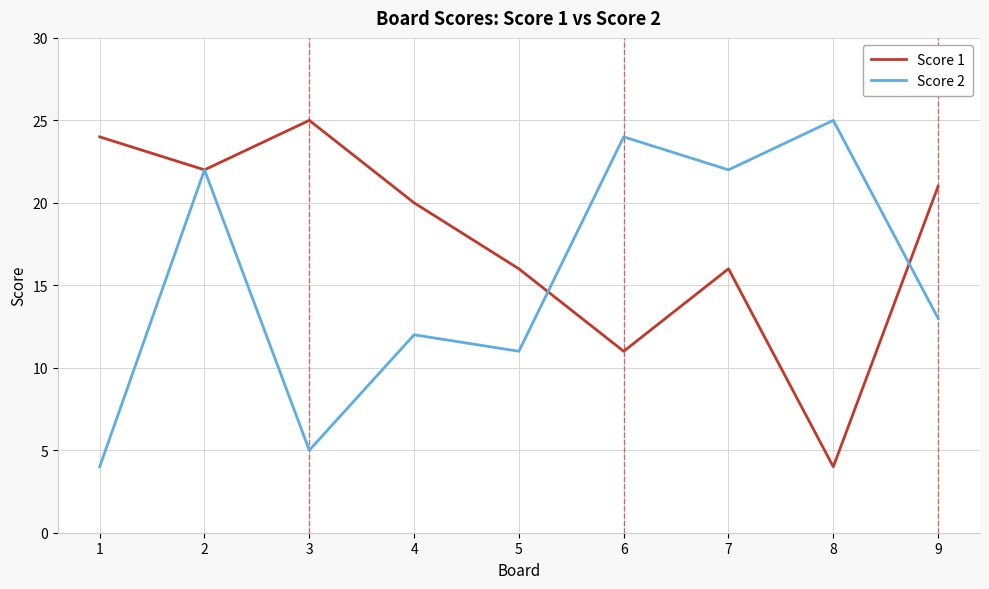

At which label does Score 2 first exceed 13?

2